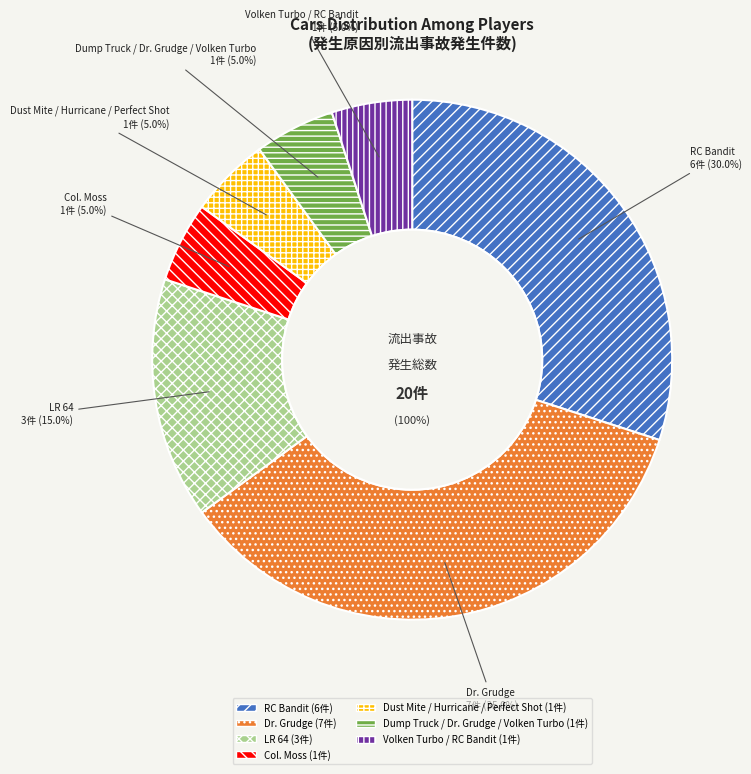

What percentage is the Dump Truck / Dr. Grudge / Volken Turbo slice, to the nearest percent?

5%